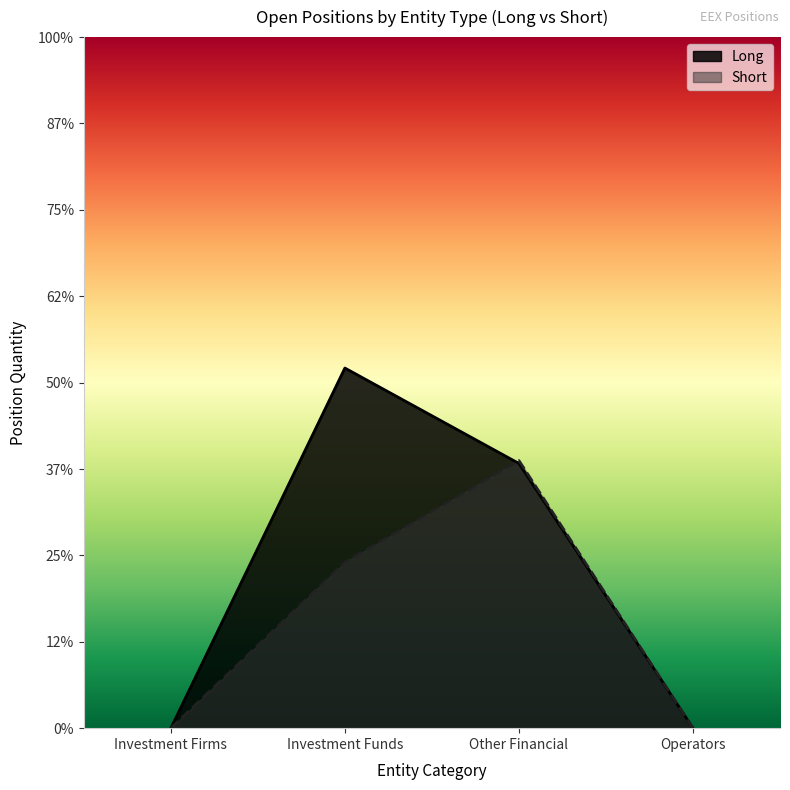

At which category does the chart reach its minimum across all series?

Investment Firms